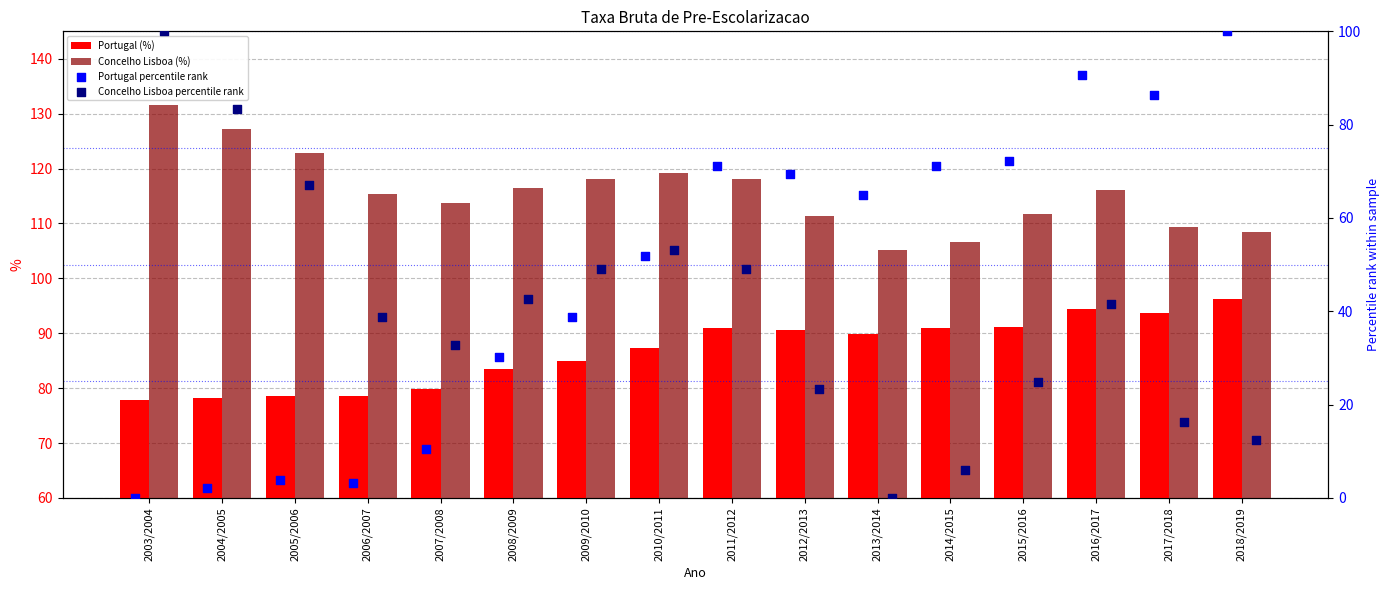

Is the value of Concelho Lisboa (%) at 2008/2009 greater than the value of Portugal (%) at 2017/2018?

Yes